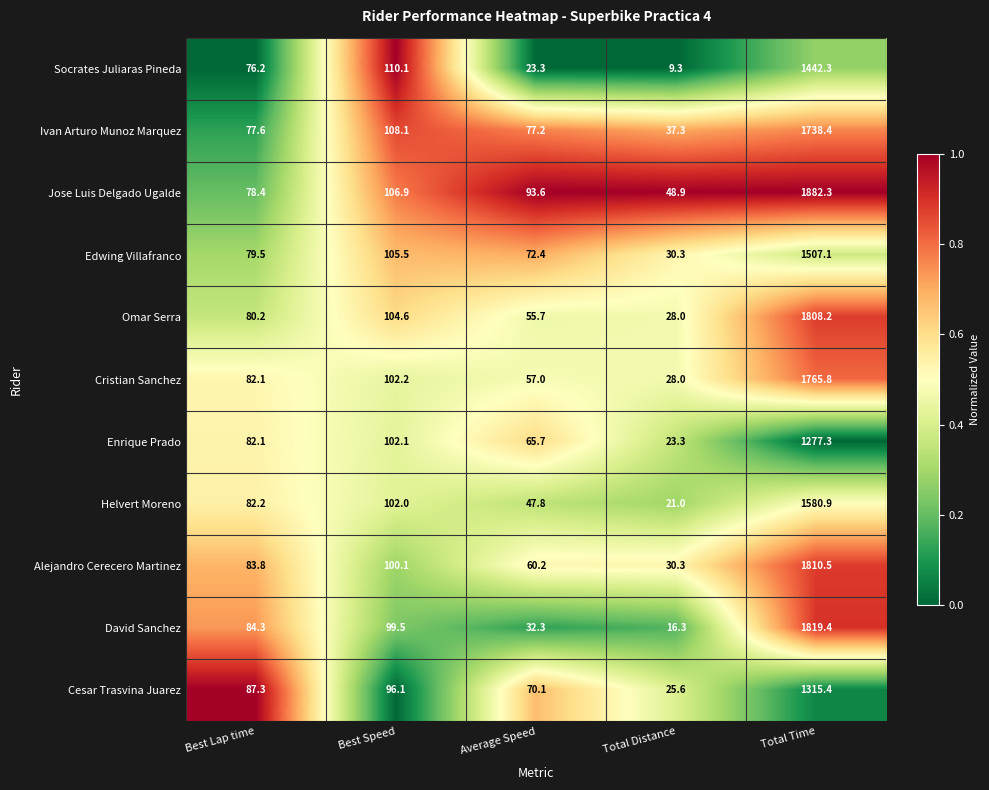

What is the sum of all Omar Serra values?

2076.7